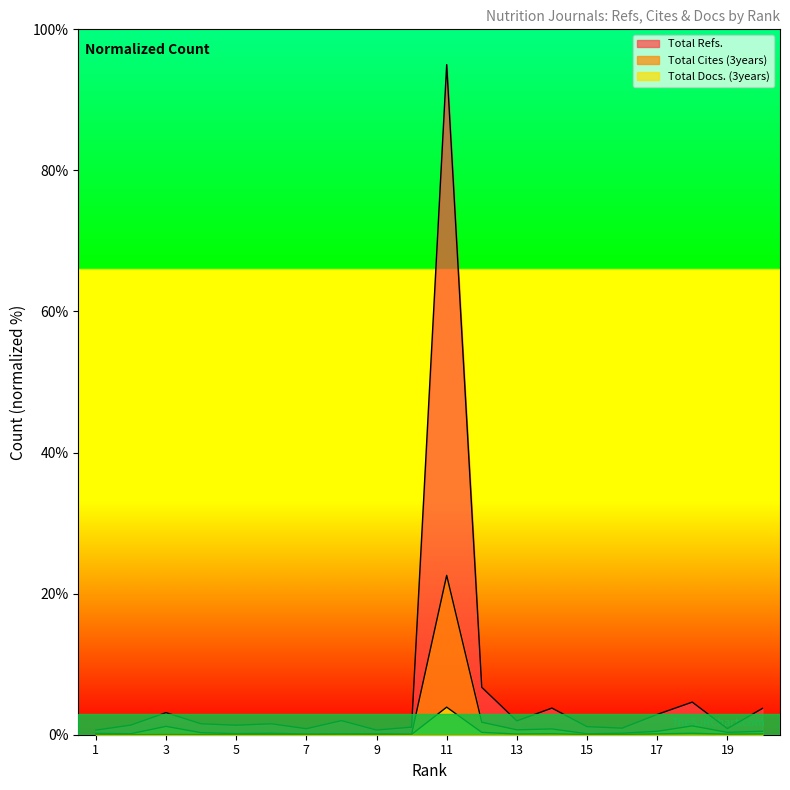

What is the lowest value of the Total Cites (3years) series?

0.1